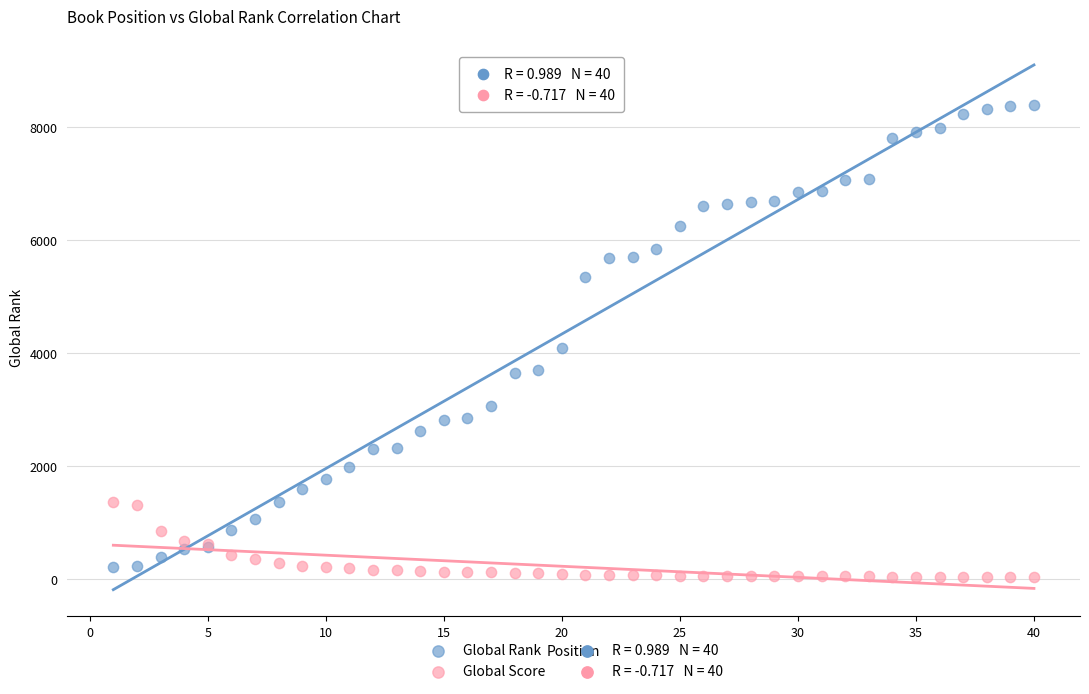

Across all series, what Y value is closest to 4213?

4098